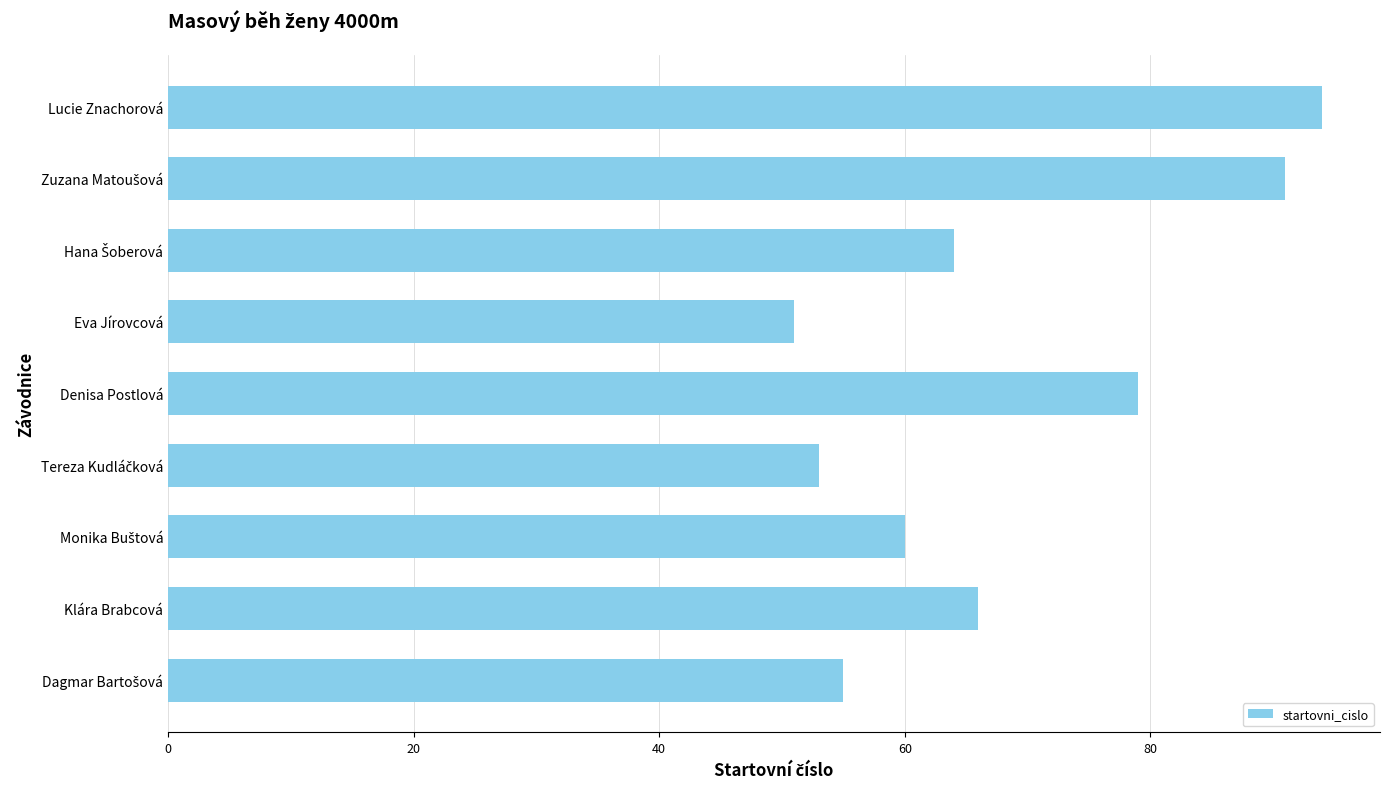

What is the label of the 2nd bar from the bottom?

Klára Brabcová